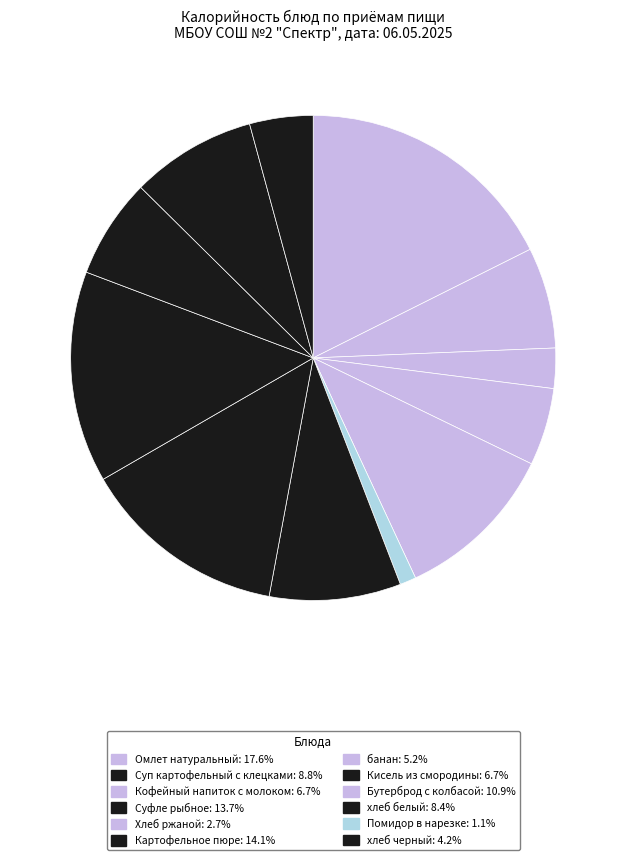

How many slices are in this pie chart?

12